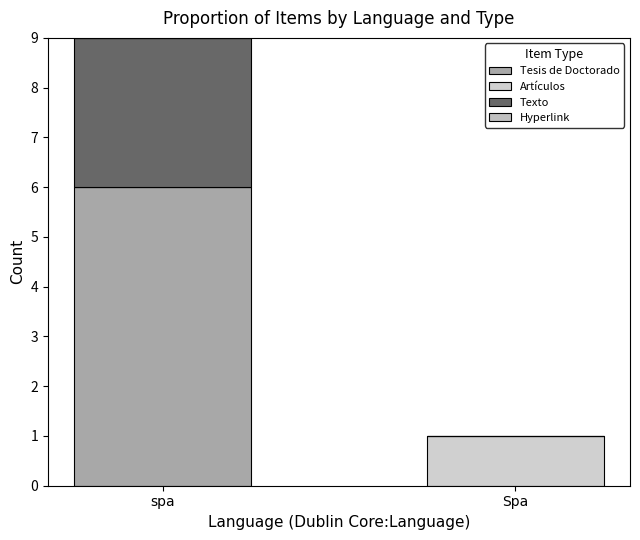

What is the average value of the Texto series?

2